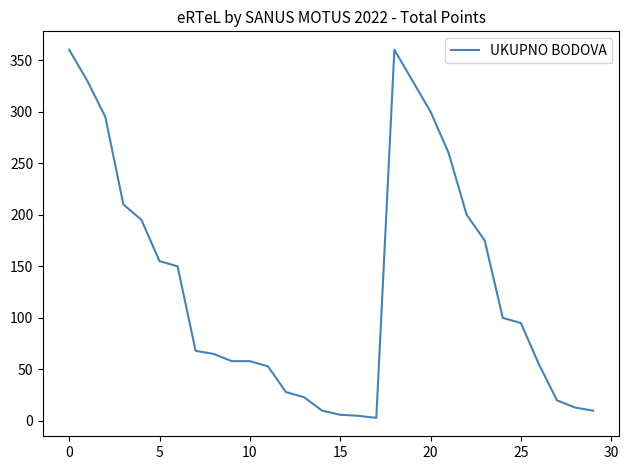

What is the difference between the maximum and minimum values?

357